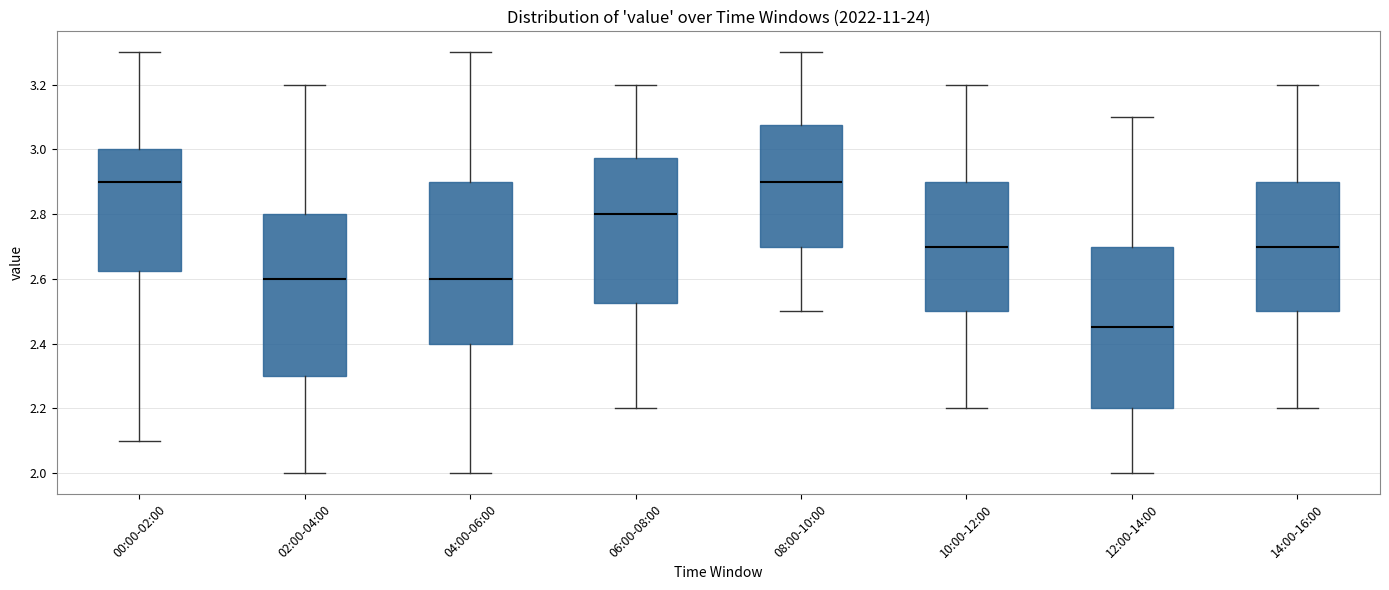

Reading left to right, read every box against the y-axis: the position of its median line, the range the box covers, and the ends of its whiskers. The values are not printed on the chart, so give them approximately, as read against the axis.

00:00-02:00: median 2.90, box 2.62 to 3.00, whiskers 2.10 to 3.30
02:00-04:00: median 2.60, box 2.30 to 2.80, whiskers 2.00 to 3.20
04:00-06:00: median 2.60, box 2.40 to 2.90, whiskers 2.00 to 3.30
06:00-08:00: median 2.80, box 2.52 to 2.98, whiskers 2.20 to 3.20
08:00-10:00: median 2.90, box 2.70 to 3.08, whiskers 2.50 to 3.30
10:00-12:00: median 2.70, box 2.50 to 2.90, whiskers 2.20 to 3.20
12:00-14:00: median 2.46, box 2.20 to 2.70, whiskers 2.00 to 3.10
14:00-16:00: median 2.70, box 2.50 to 2.90, whiskers 2.20 to 3.20